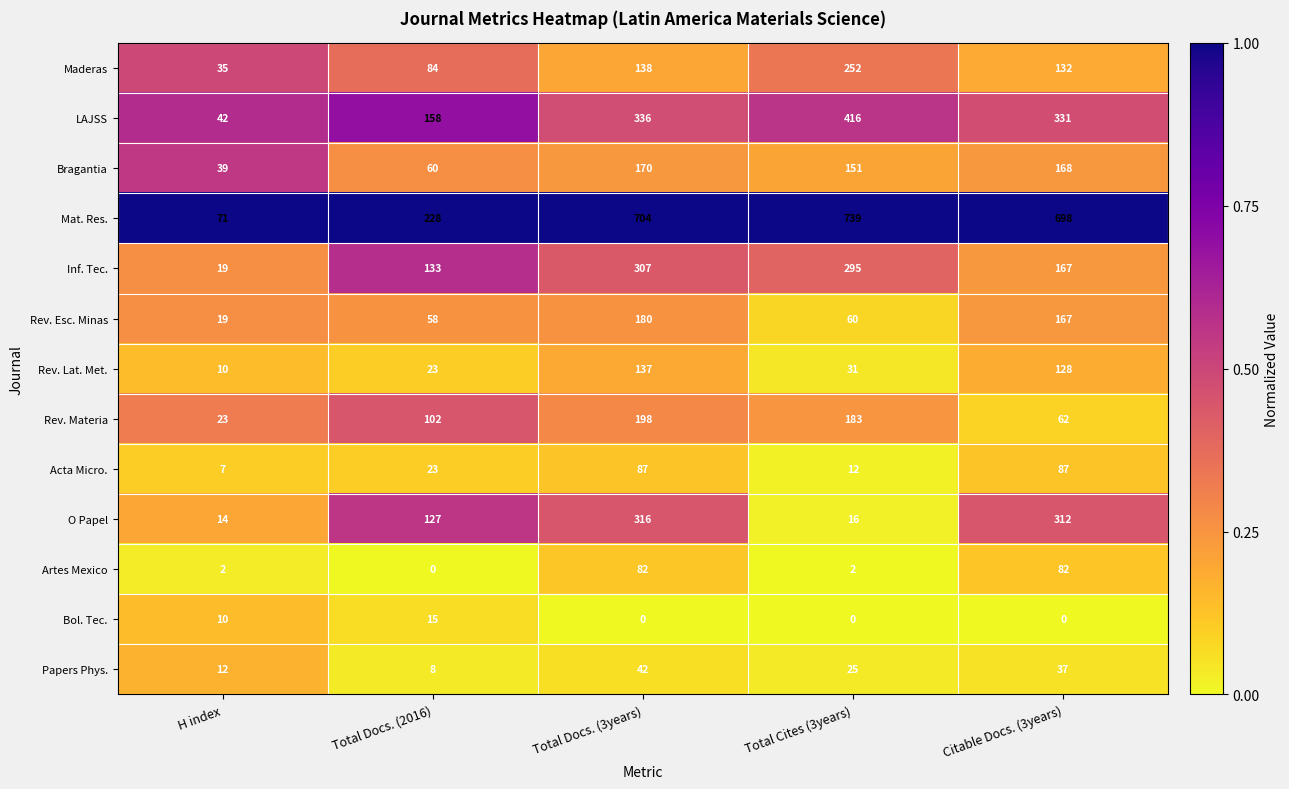

What is the maximum value for Artes Mexico?

82